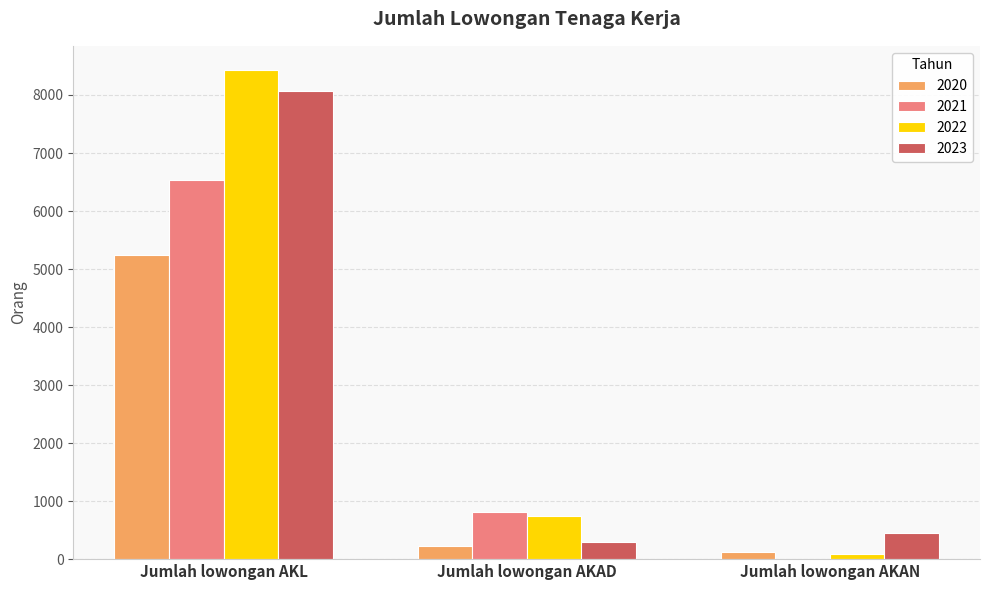

What is the sum of the 2022 values at Jumlah lowongan AKL and Jumlah lowongan AKAD?

9172